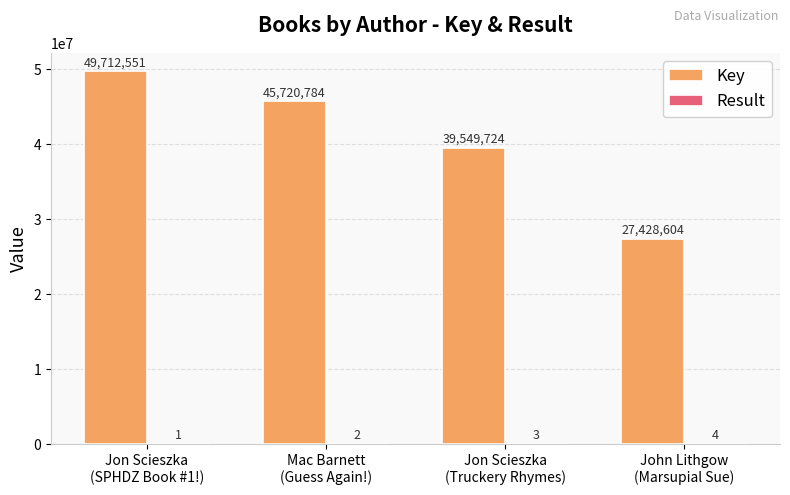

What value does the Key series have at Mac Barnett
(Guess Again!), to the nearest 10?

45720780